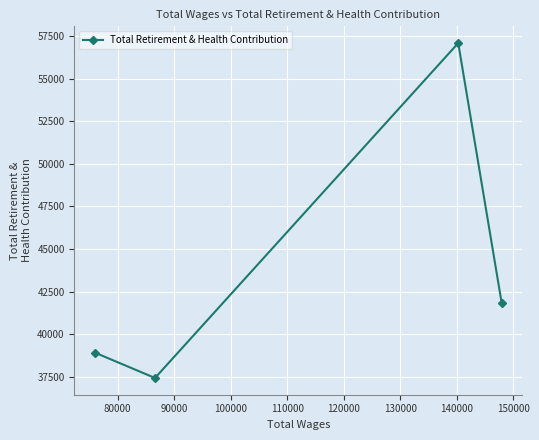

What is the difference between the maximum and minimum values?

19665